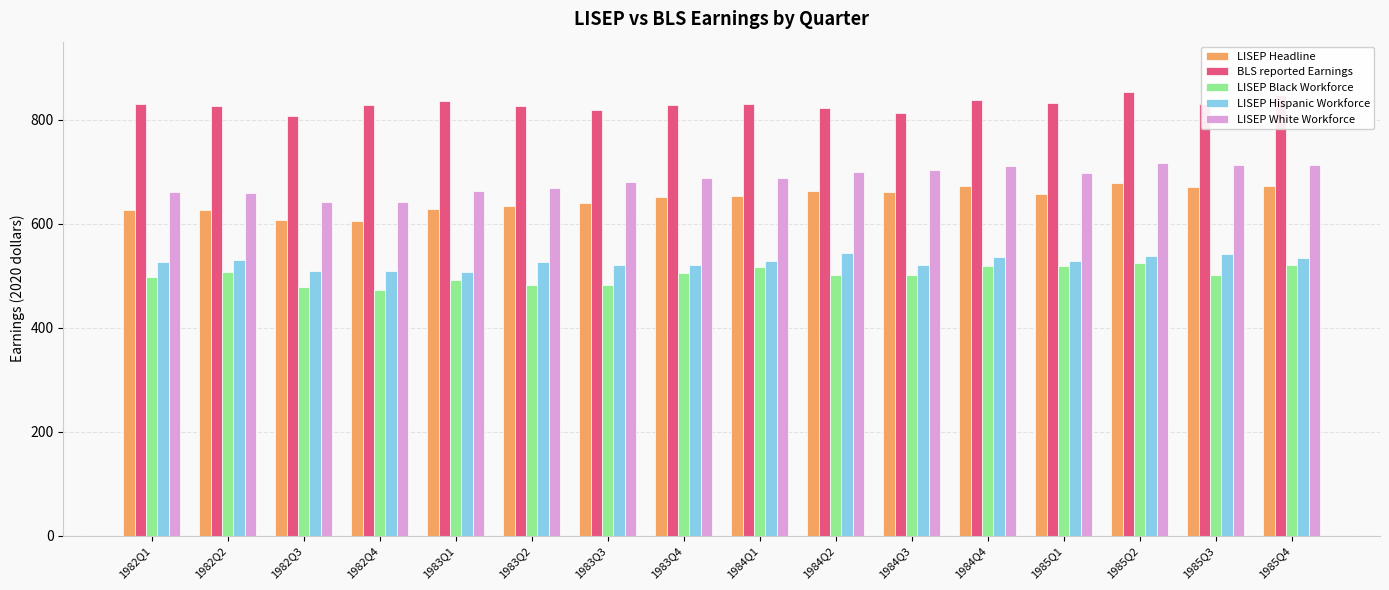

What is the minimum value shown in the chart?

472.8